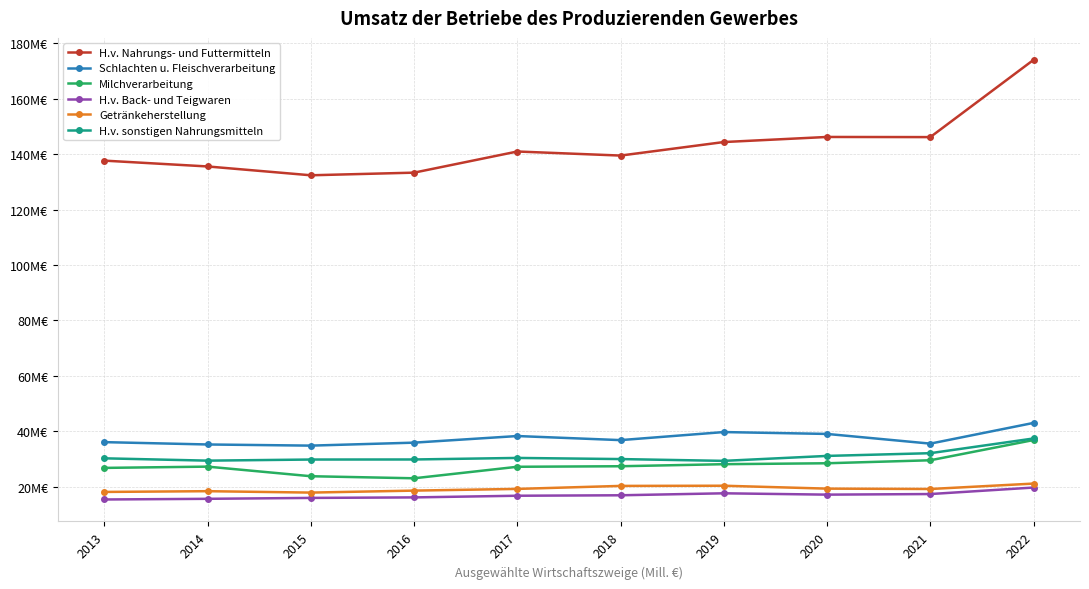

Rank the categories by H.v. Back- und Teigwaren value from highest to lowest.

2022, 2019, 2021, 2020, 2018, 2017, 2016, 2015, 2014, 2013